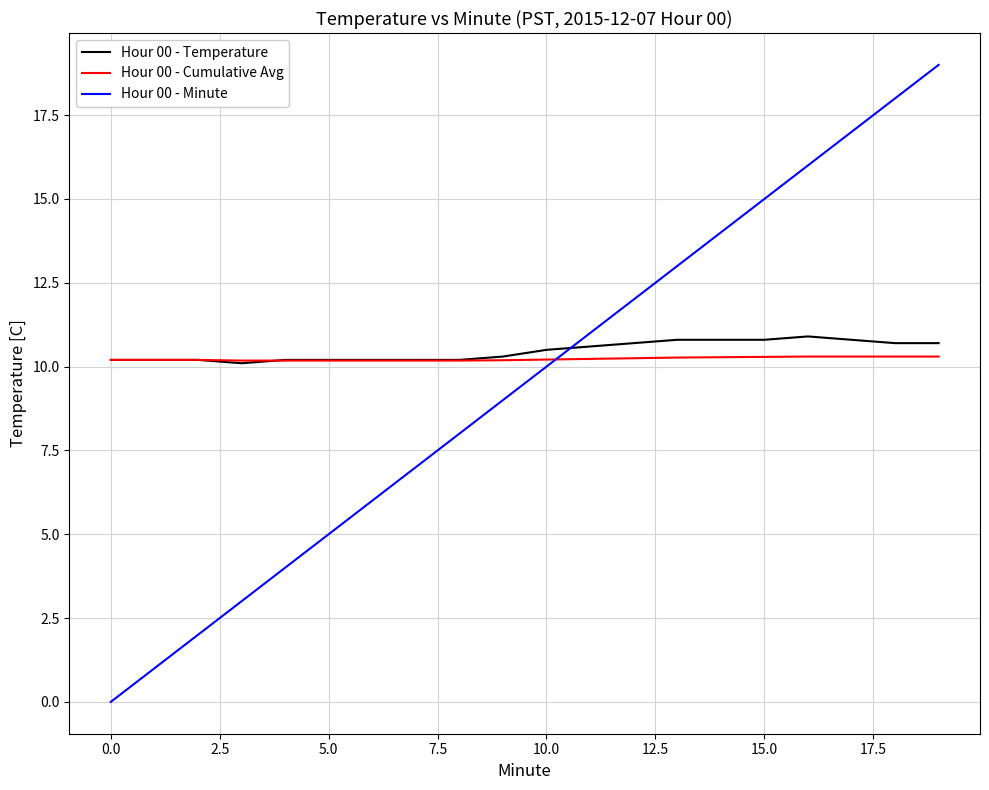

After their last crossing, which series has the higher values: Hour 00 - Minute or Hour 00 - Cumulative Avg?

Hour 00 - Minute